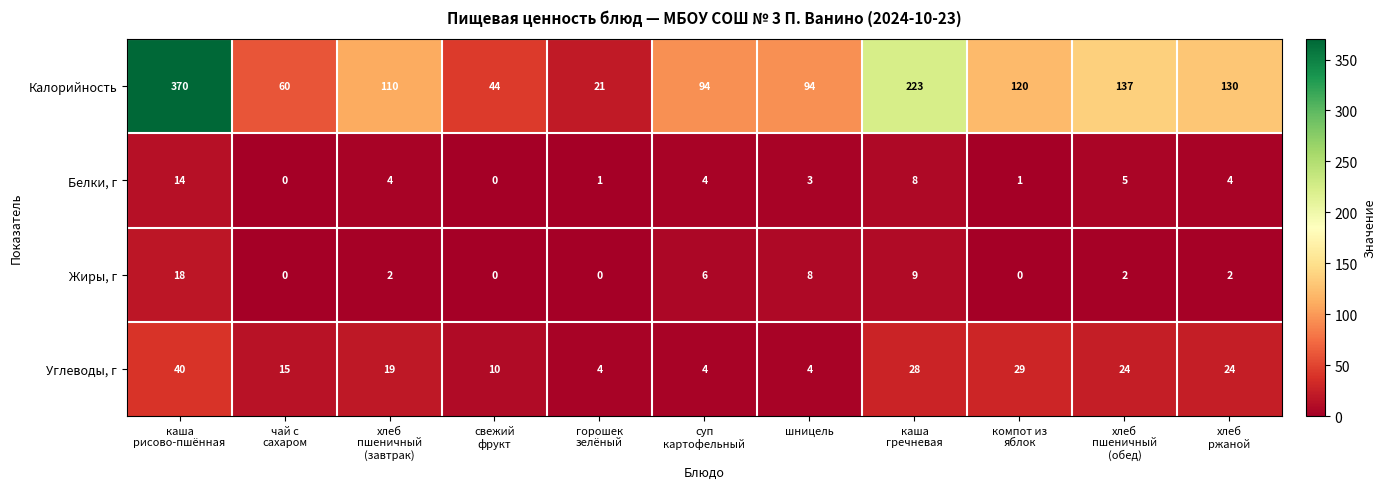

What is the greatest value displayed?

370